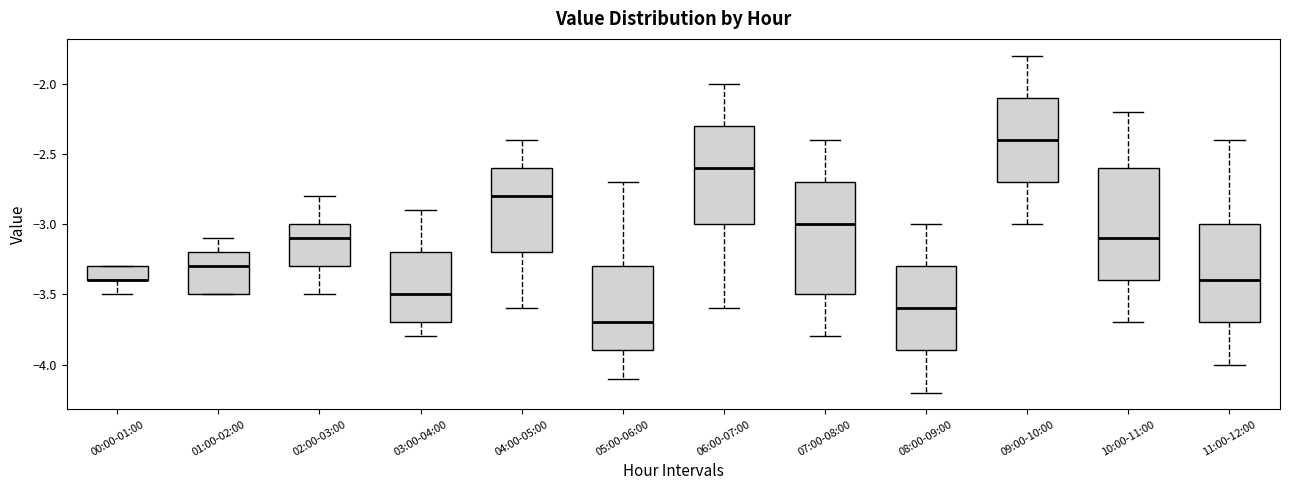

Reading left to right, read every box against the y-axis: the position of its median line, the range the box covers, and the ends of its whiskers. The values are not printed on the chart, so give them approximately, as read against the axis.

00:00-01:00: median -3.4 (drawn on the box's lower edge), box -3.4 to -3.3, whiskers -3.5 to -3.3
01:00-02:00: median -3.3, box -3.5 to -3.2, whiskers -3.5 to -3.1
02:00-03:00: median -3.1, box -3.3 to -3.0, whiskers -3.5 to -2.8
03:00-04:00: median -3.5, box -3.7 to -3.2, whiskers -3.8 to -2.9
04:00-05:00: median -2.8, box -3.2 to -2.6, whiskers -3.6 to -2.4
05:00-06:00: median -3.7, box -3.9 to -3.3, whiskers -4.1 to -2.7
06:00-07:00: median -2.6, box -3.0 to -2.3, whiskers -3.6 to -2.0
07:00-08:00: median -3.0, box -3.5 to -2.7, whiskers -3.8 to -2.4
08:00-09:00: median -3.6, box -3.9 to -3.3, whiskers -4.2 to -3.0
09:00-10:00: median -2.4, box -2.7 to -2.1, whiskers -3.0 to -1.8
10:00-11:00: median -3.1, box -3.4 to -2.6, whiskers -3.7 to -2.2
11:00-12:00: median -3.4, box -3.7 to -3.0, whiskers -4.0 to -2.4